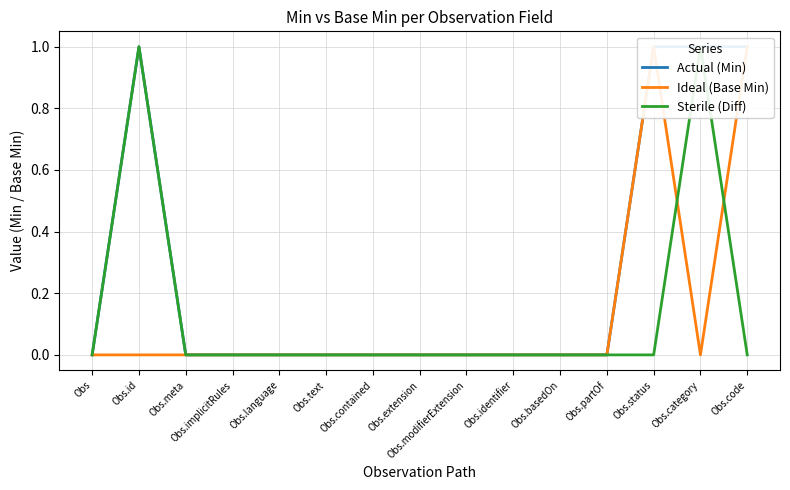

Reading left to right, what are all the values shown in this chart?

Actual (Min): Obs=0	Obs.id=1	Obs.meta=0	Obs.implicitRules=0	Obs.language=0	Obs.text=0	Obs.contained=0	Obs.extension=0	Obs.modifierExtension=0	Obs.identifier=0	Obs.basedOn=0	Obs.partOf=0	Obs.status=1	Obs.category=1	Obs.code=1
Ideal (Base Min): Obs=0	Obs.id=0	Obs.meta=0	Obs.implicitRules=0	Obs.language=0	Obs.text=0	Obs.contained=0	Obs.extension=0	Obs.modifierExtension=0	Obs.identifier=0	Obs.basedOn=0	Obs.partOf=0	Obs.status=1	Obs.category=0	Obs.code=1
Sterile (Diff): Obs=0	Obs.id=1	Obs.meta=0	Obs.implicitRules=0	Obs.language=0	Obs.text=0	Obs.contained=0	Obs.extension=0	Obs.modifierExtension=0	Obs.identifier=0	Obs.basedOn=0	Obs.partOf=0	Obs.status=0	Obs.category=1	Obs.code=0